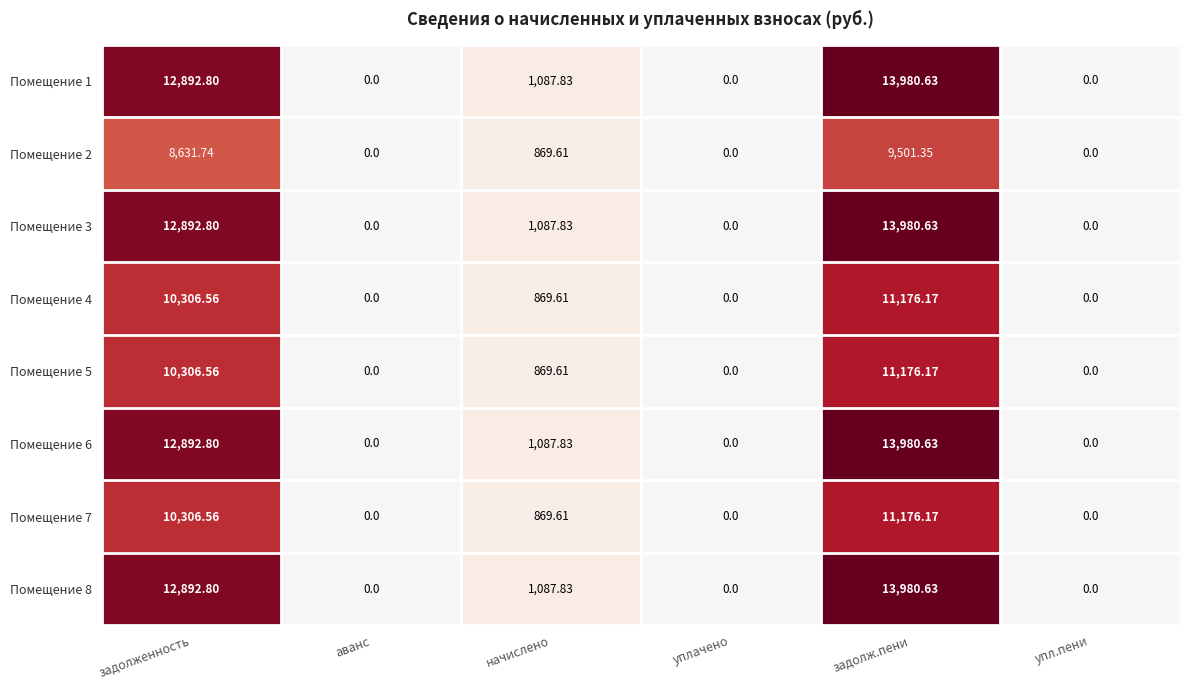

At how many categories does at least one series exceed 3129?

2